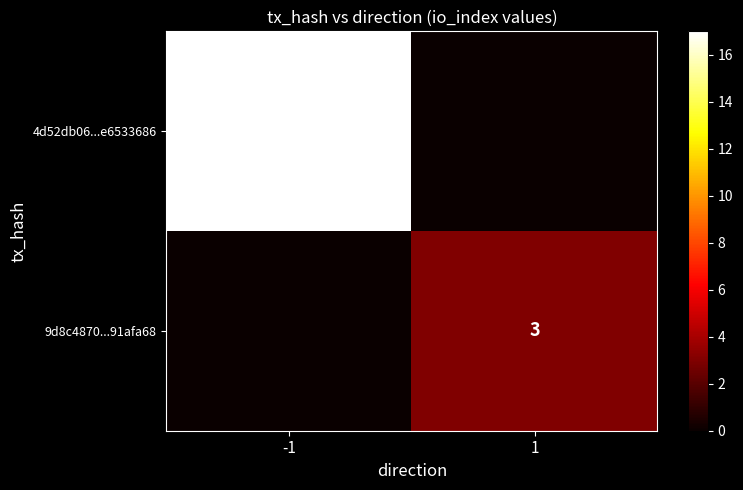

Is it true that 4d52db06...e6533686 equals 29 at -1?

False